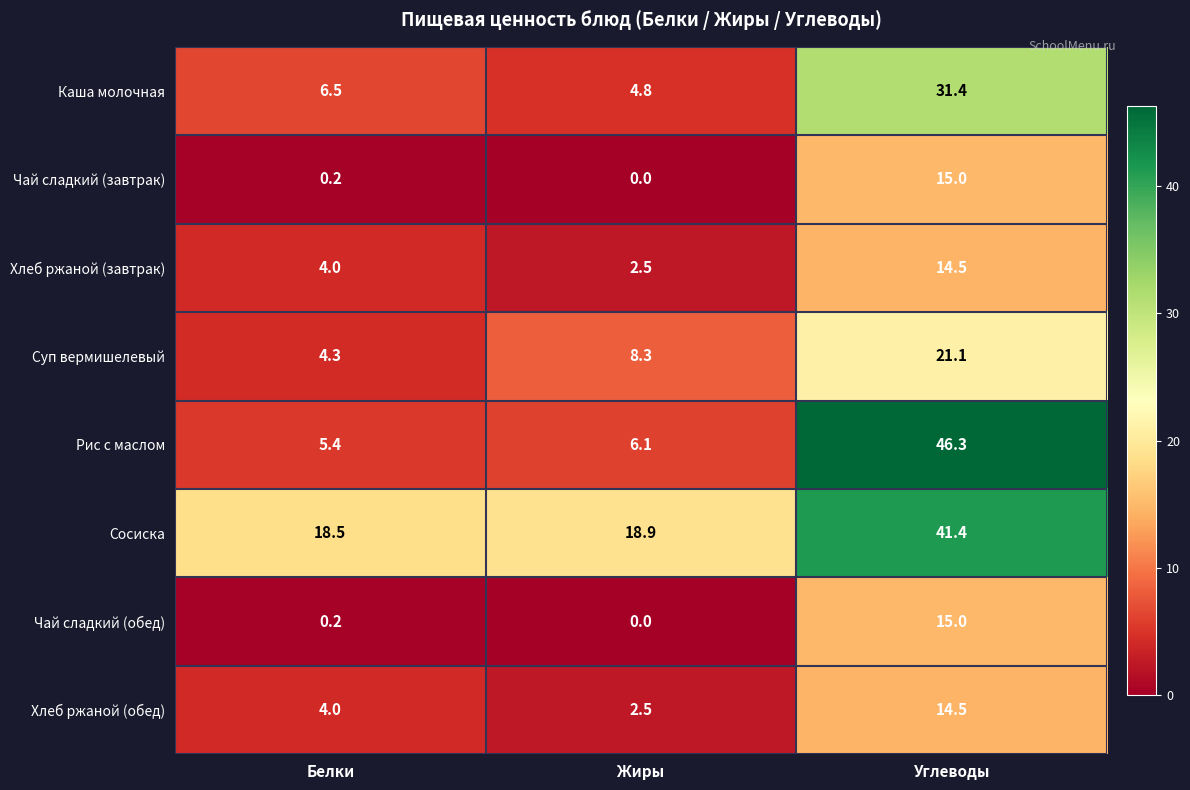

What value does the Хлеб ржаной (обед) series have at Белки?

4.0